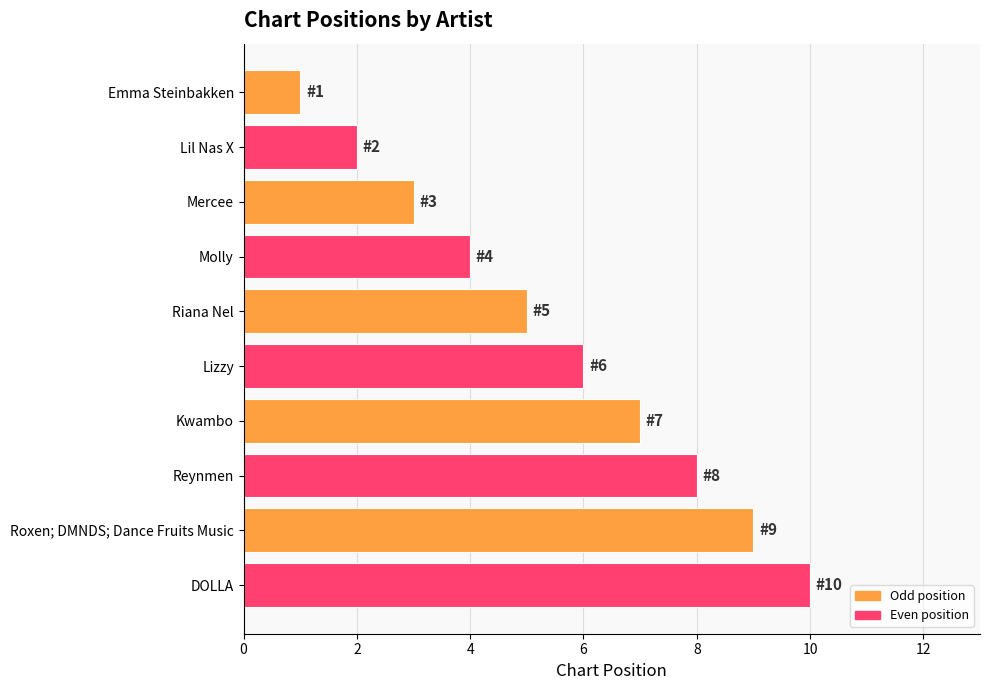

What value does the data have at Roxen; DMNDS; Dance Fruits Music?

9